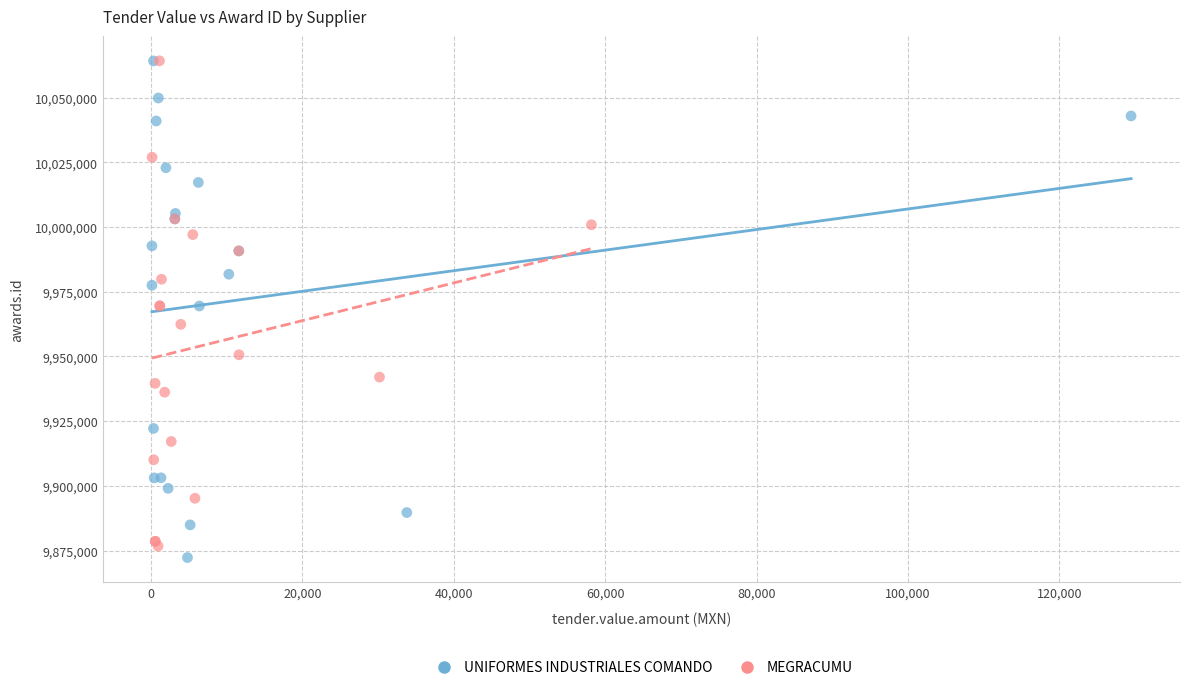

What are all the series names shown in the legend?

UNIFORMES INDUSTRIALES COMANDO, MEGRACUMU